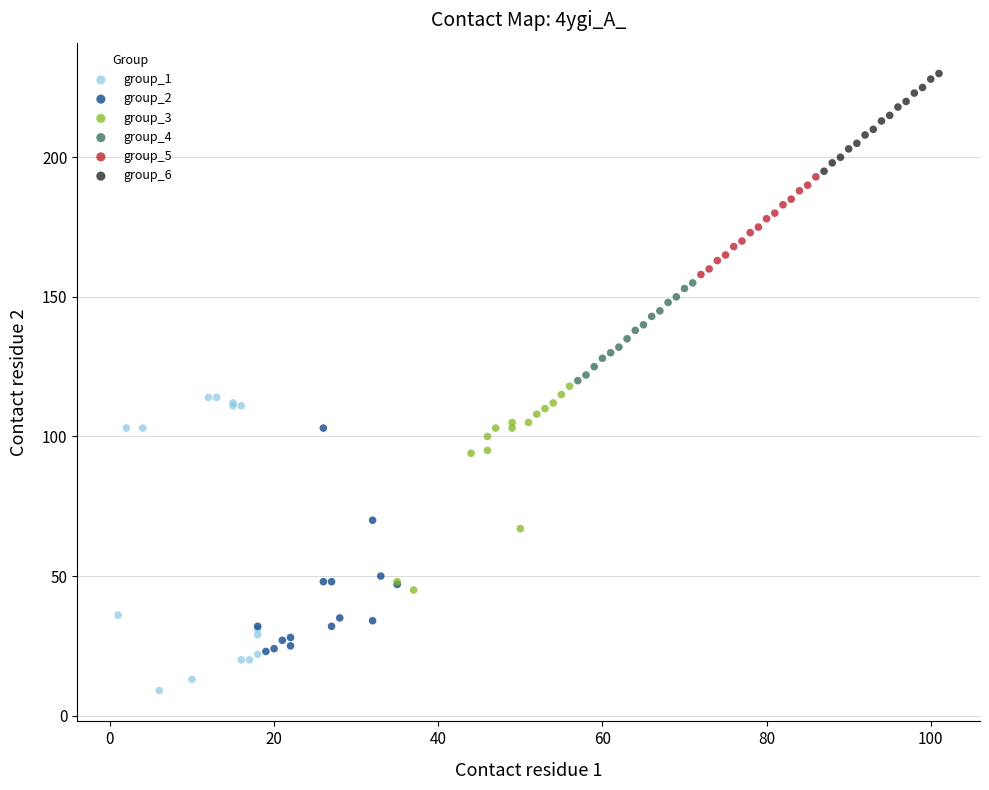

Which series reaches the minimum Y coordinate?

group_1